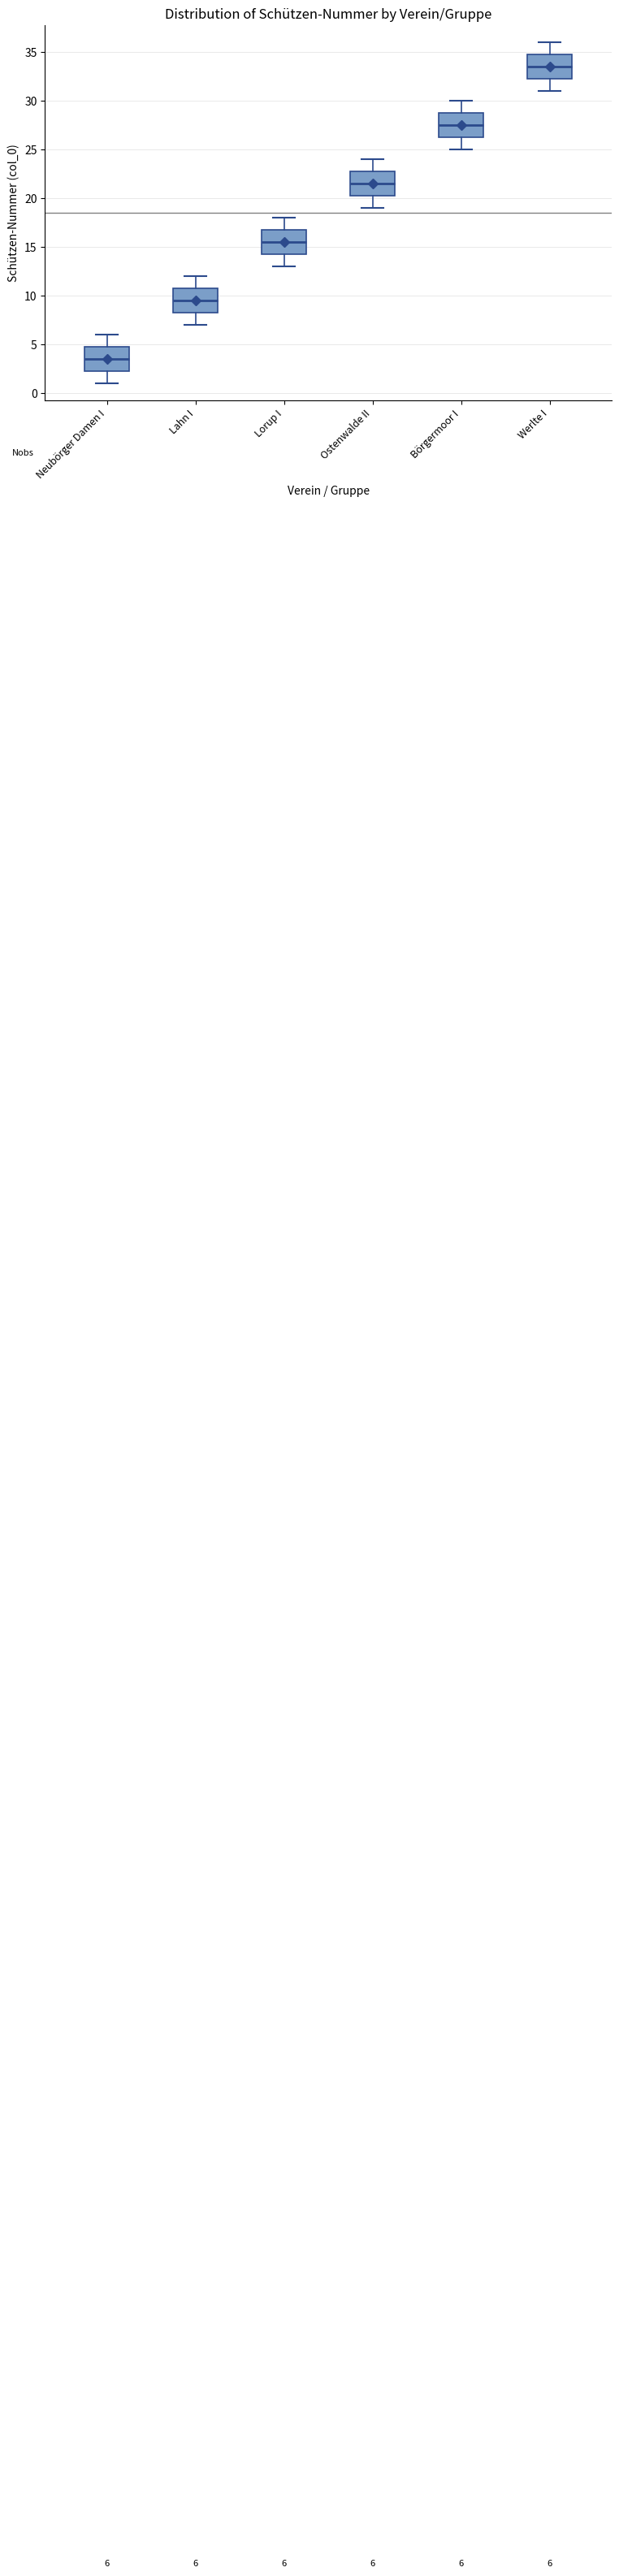

Which box has the highest median line?

Werlte I